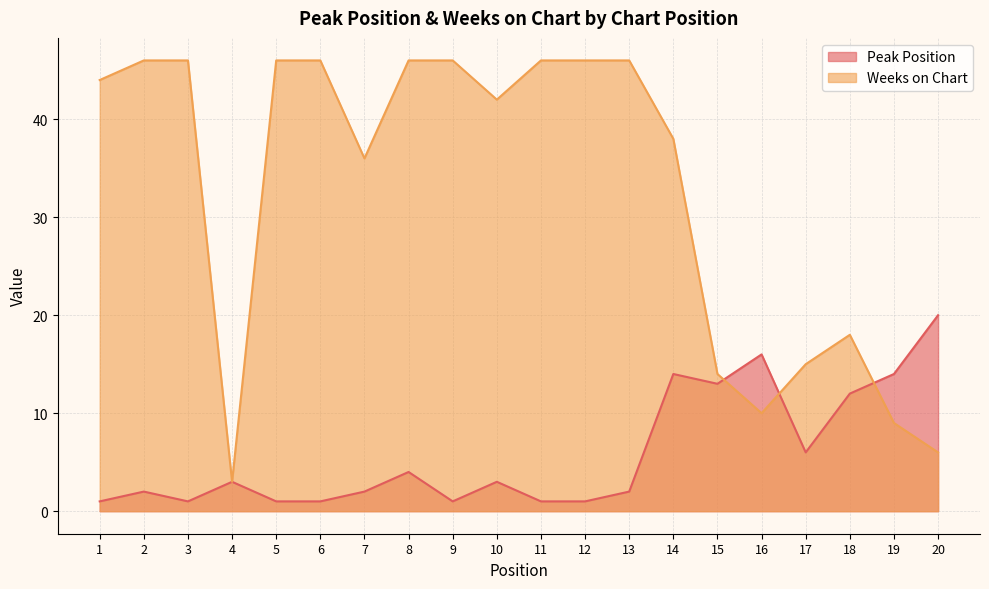

How many lines are shown in the chart?

2